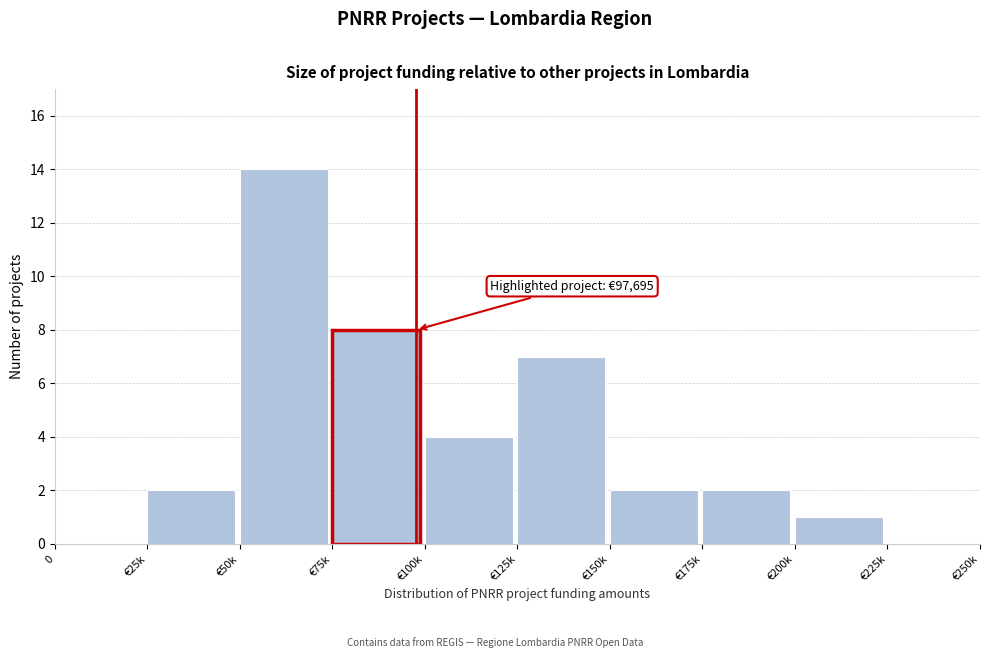

Reading left to right, extract all data points from this chart.

0=0	€25k=2	€50k=14	€75k=8	€100k=4	€125k=7	€150k=2	€175k=2	€200k=1	€225k=0